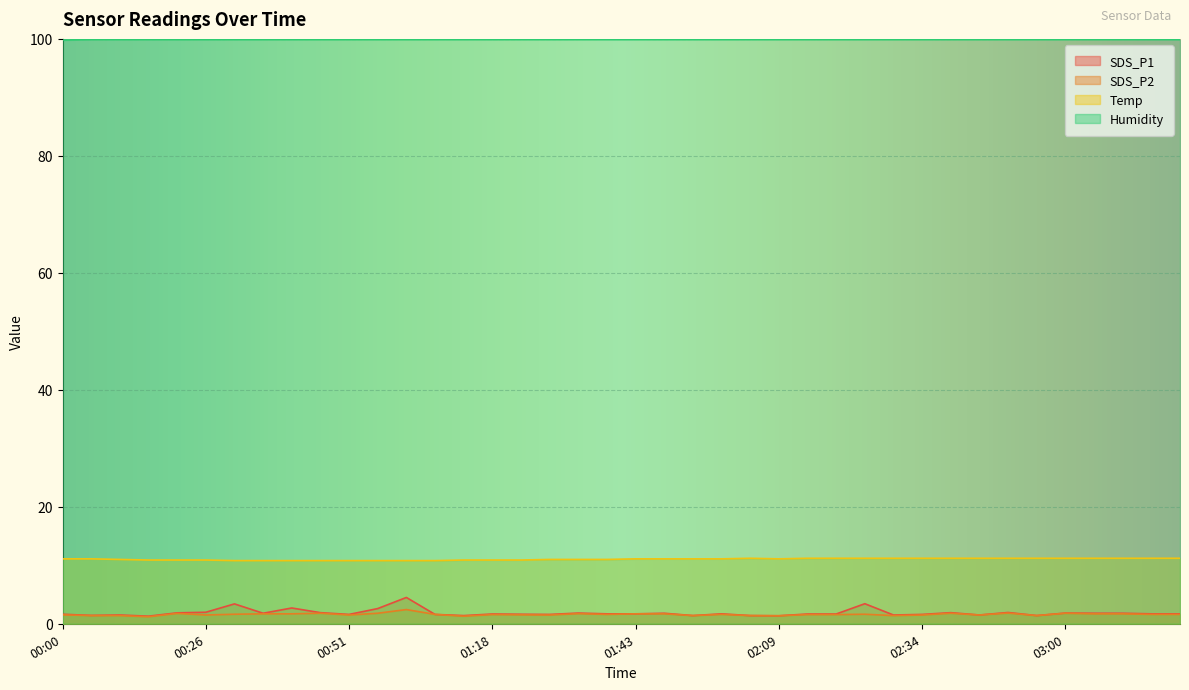

Rank the categories by Temp value from lowest to highest.

00:31, 00:36, 00:41, 00:46, 00:51, 00:56, 01:02, 01:07, 00:16, 00:21, 00:26, 01:12, 01:18, 01:23, 00:10, 01:28, 01:33, 01:38, 00:00, 00:05, 01:43, 01:48, 01:54, 01:59, 02:09, 02:04, 02:14, 02:19, 02:24, 02:29, 02:34, 02:39, 02:45, 02:50, 02:55, 03:00, 03:05, 03:10, 03:16, 03:21